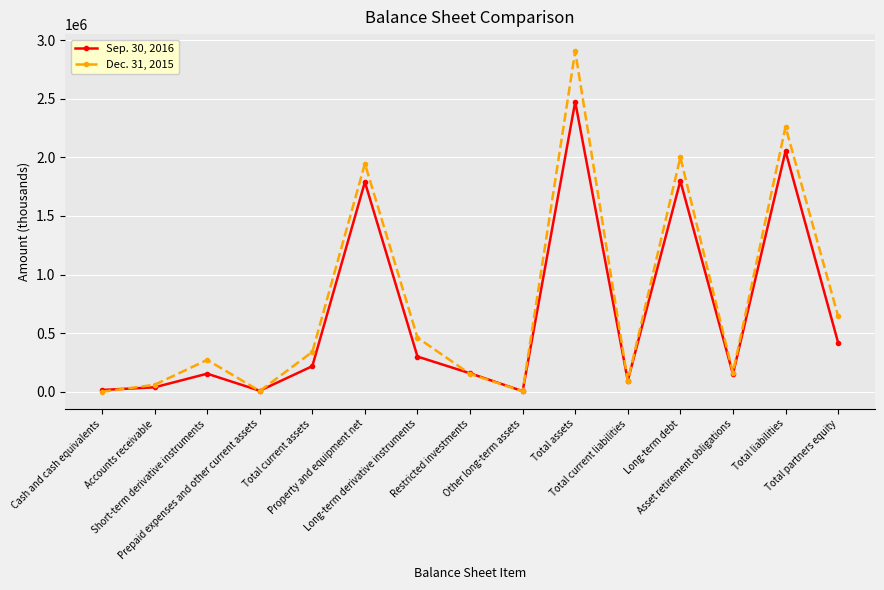

The Sep. 30, 2016 series shows 150829 at Asset retirement obligations. True or false?

True